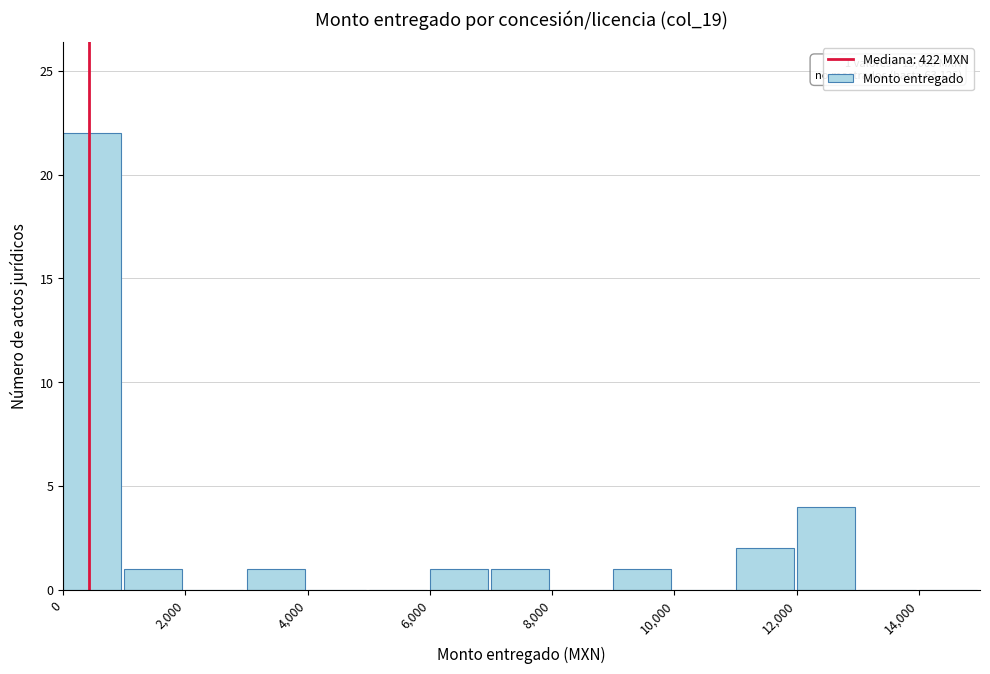

Over which range of the x-axis is the bar tallest?

0 to 1000